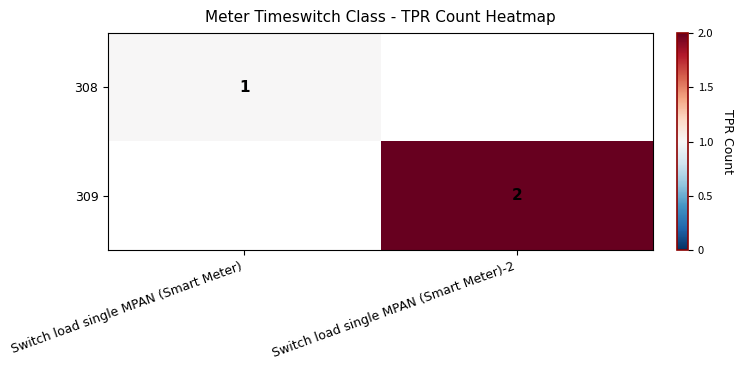

True or false: 309 has a value of 2 at Switch load single MPAN (Smart Meter)-2.

True